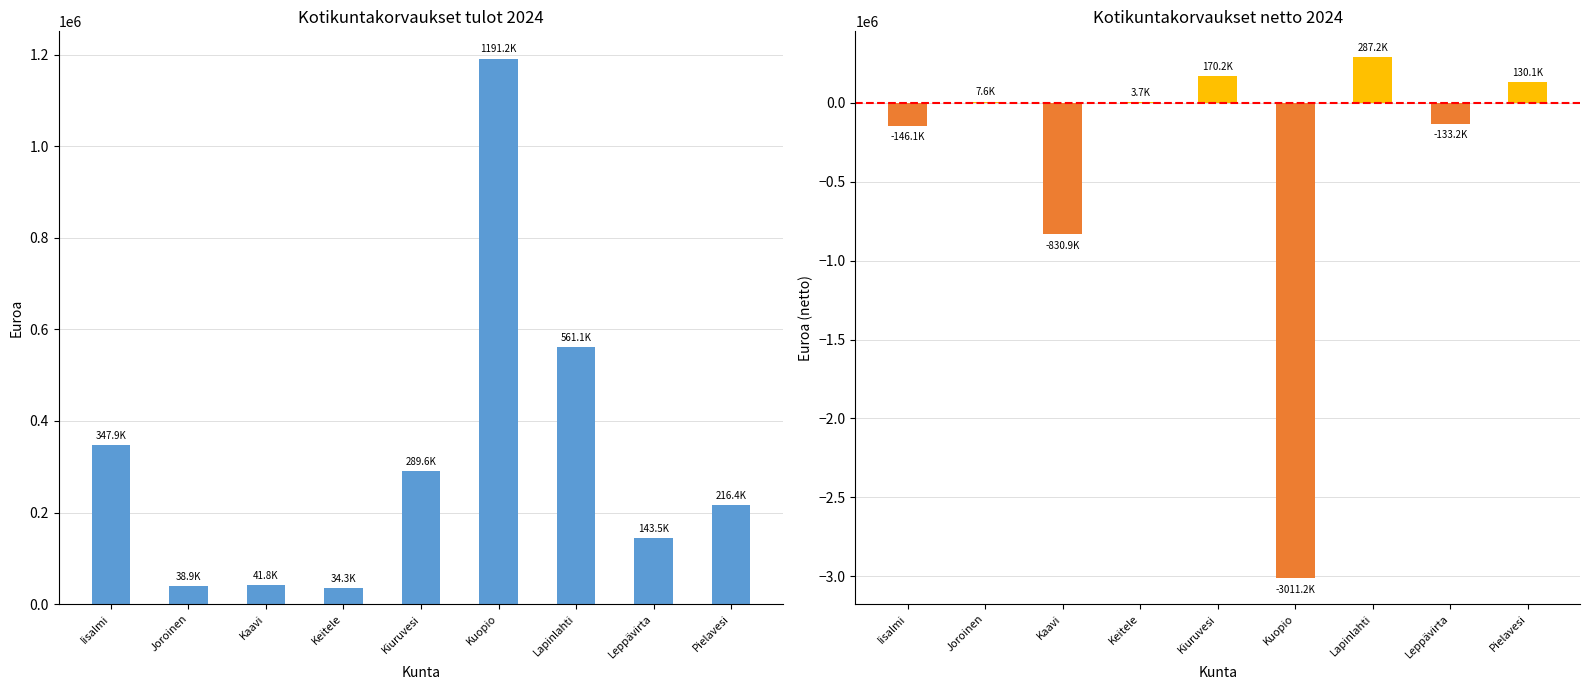

What is the difference between the maximum and second lowest values in the Kotikuntakorvaukset netto 2024 series?

1118107.3